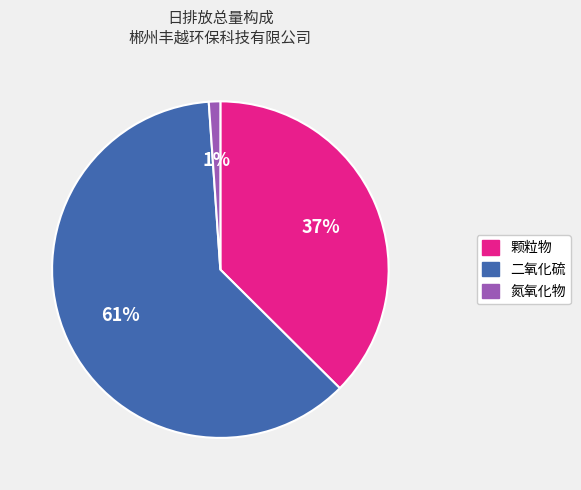

How many segments does this pie chart have?

3